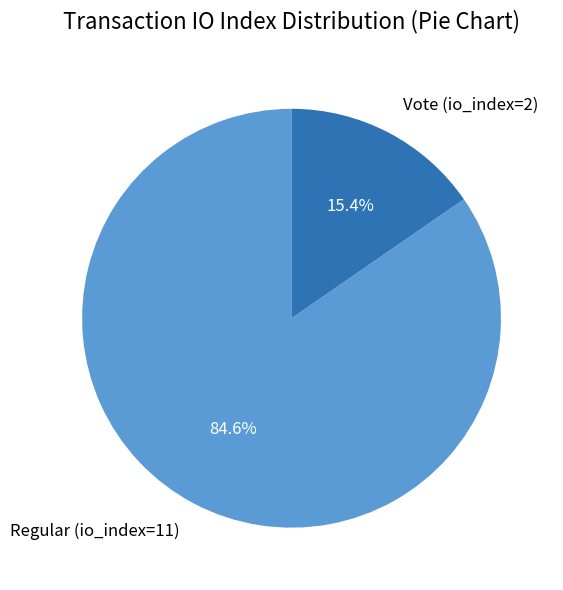

The Regular (io_index=11) slice represents 85% of the pie. True or false?

True